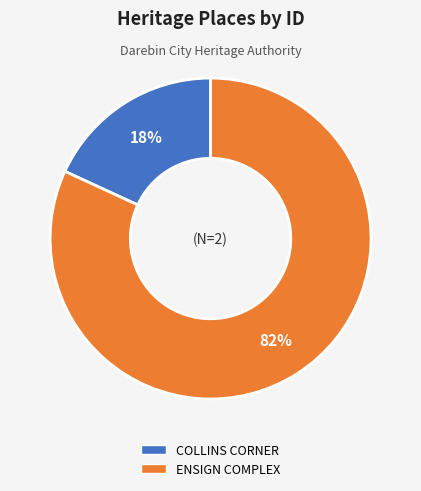

How many segments does this pie chart have?

2